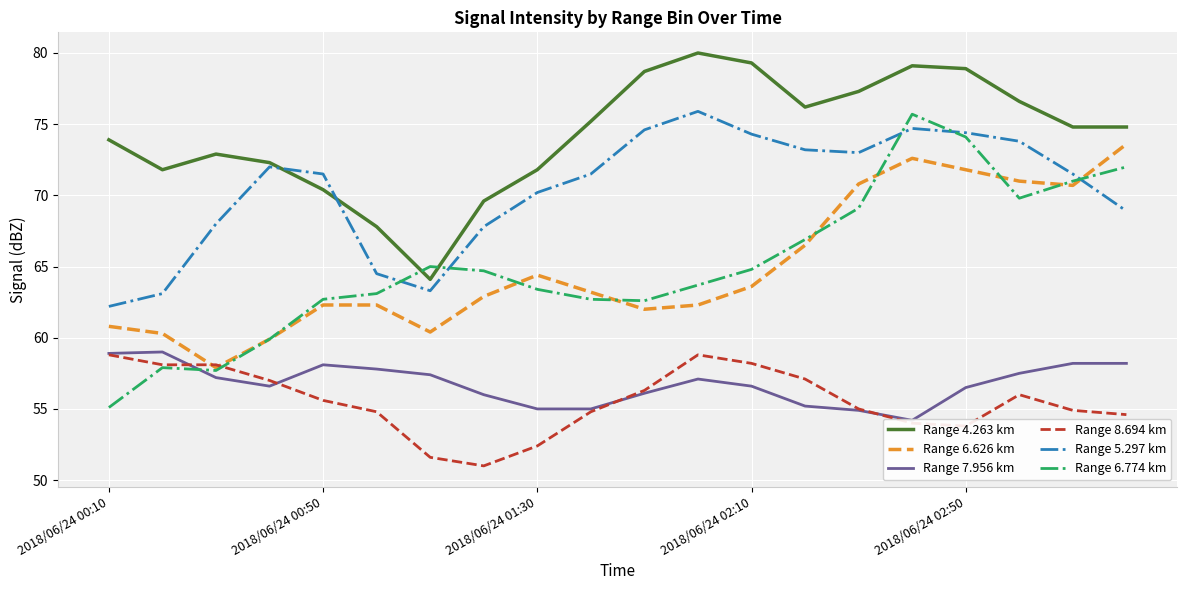

True or false: Range 5.297 km and Range 7.956 km intersect in this chart.

False